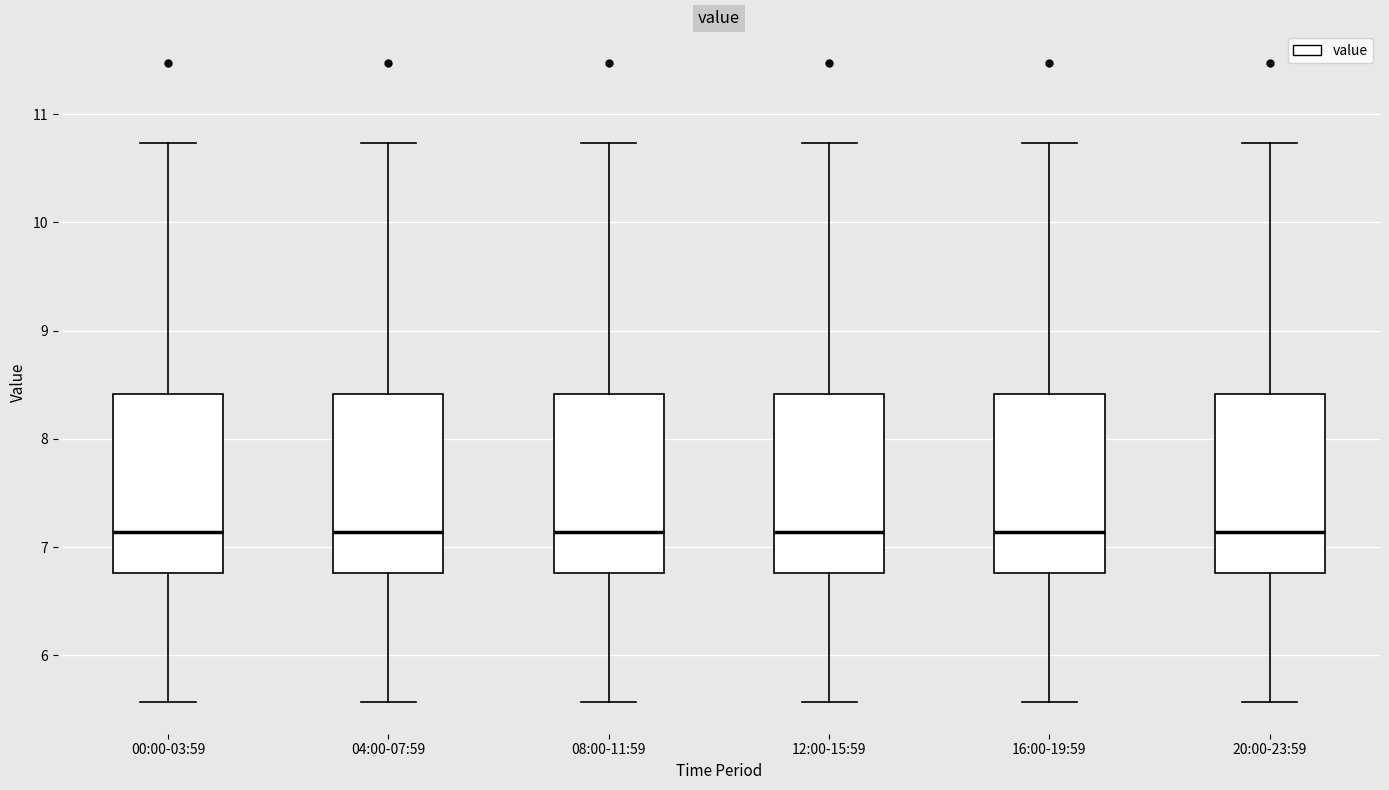

Where does the lower whisker of the box for 08:00-11:59 end on the y-axis? The values are not printed on the chart, so give them approximately, as read against the axis.

5.6